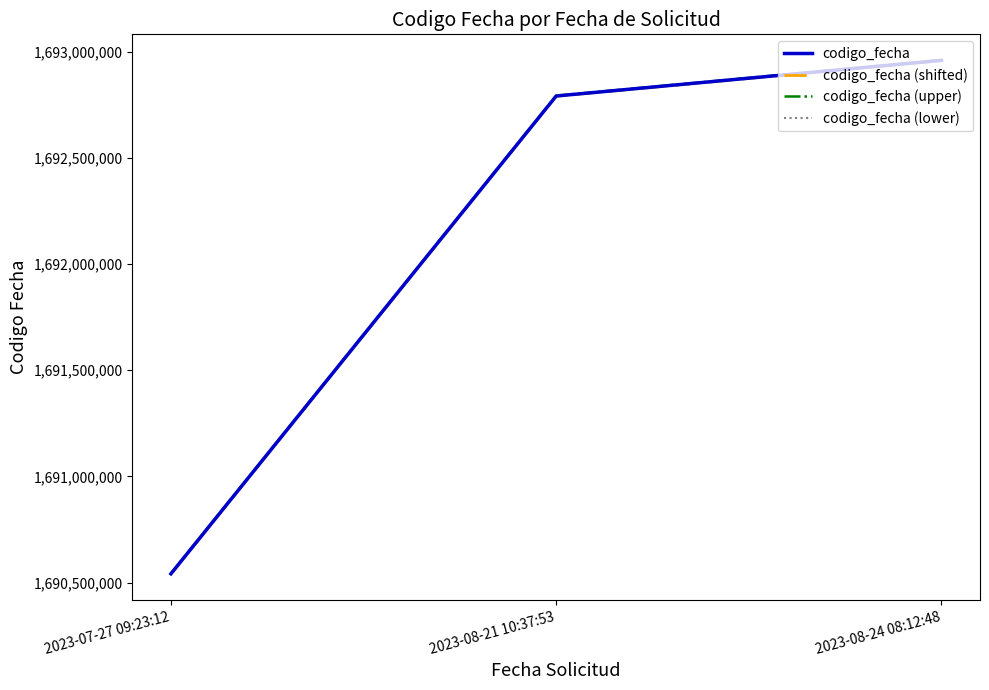

What is the difference between the maximum and second lowest values in the codigo_fecha (lower) series?

167771